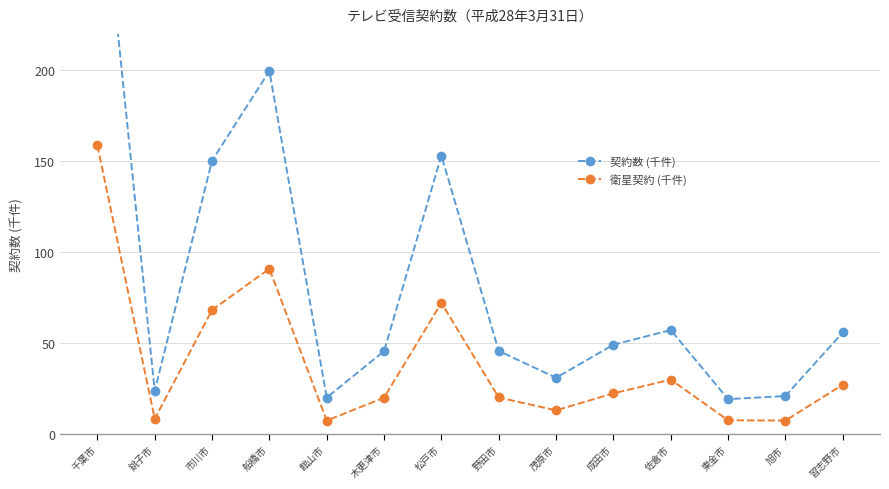

The value of 契約数 (千件) at 銚子市 is 14.3. True or false?

False